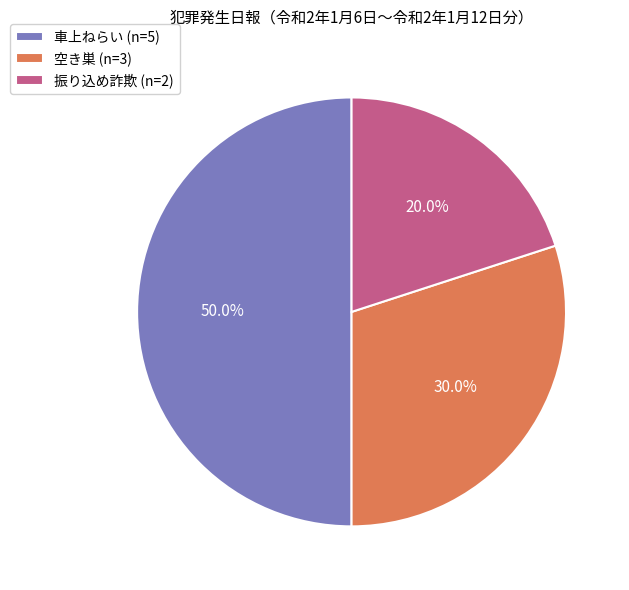

Rank the categories by value from highest to lowest.

車上ねらい, 空き巣, 振り込め詐欺